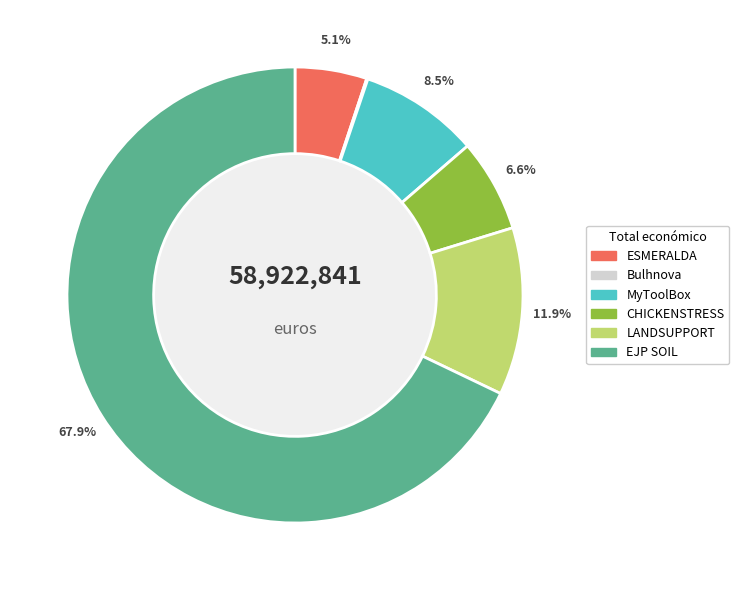

To the nearest percent, what is the difference between the LANDSUPPORT and MyToolBox slice percentages?

3%